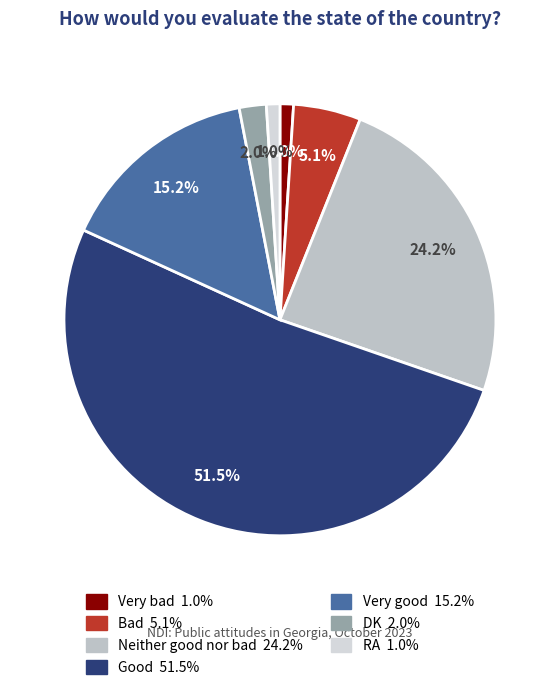

How many segments does this pie chart have?

7